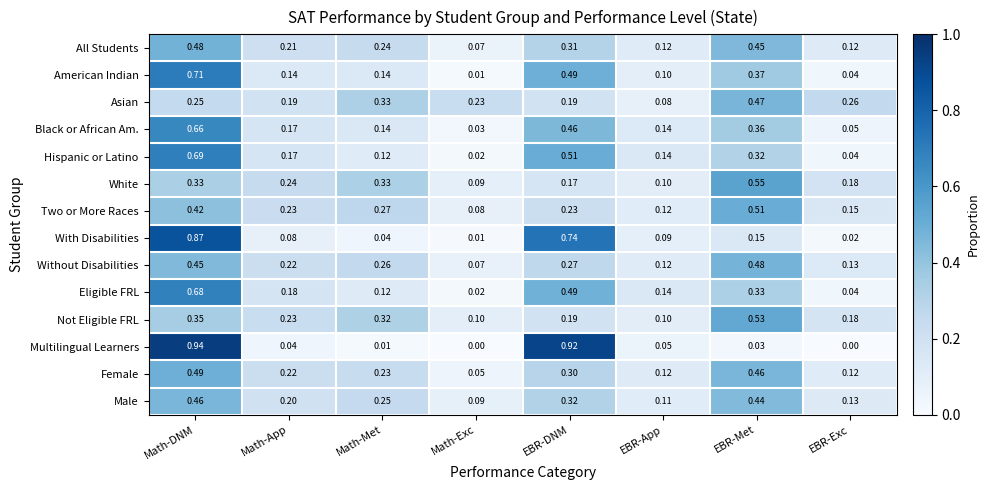

Is the value of Female at EBR-Met greater than the value of White at EBR-App?

Yes